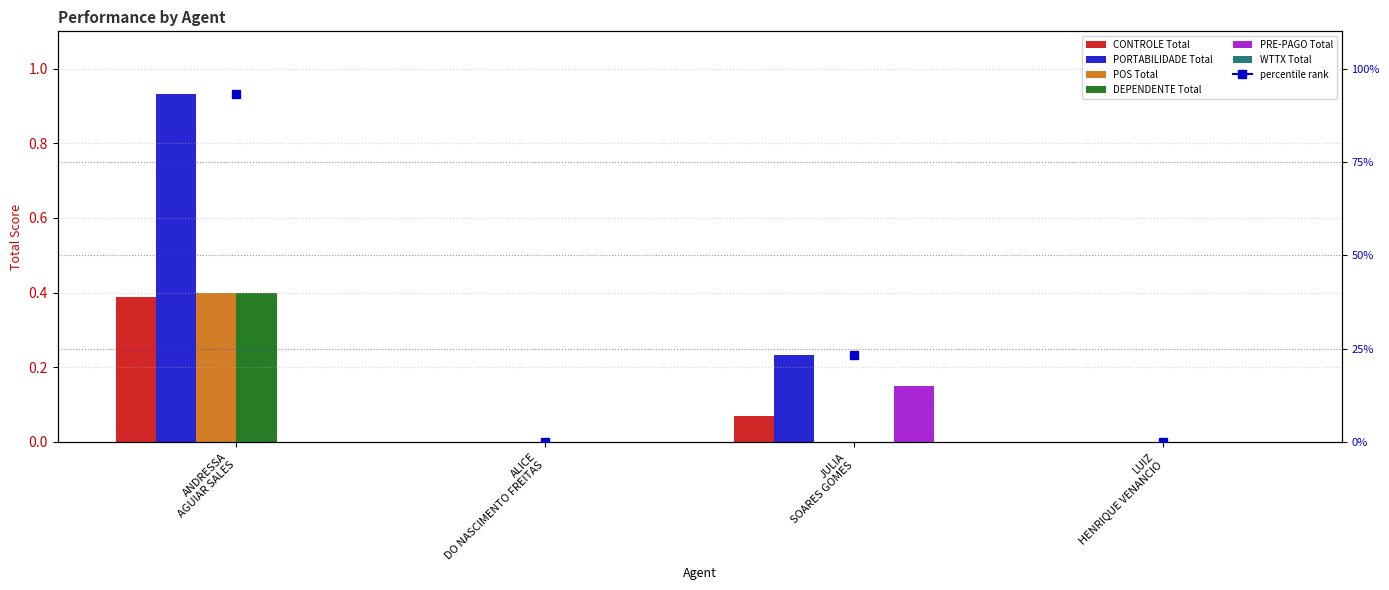

What is the label of the 4th bar from the left?

LUIZ
HENRIQUE VENANCIO